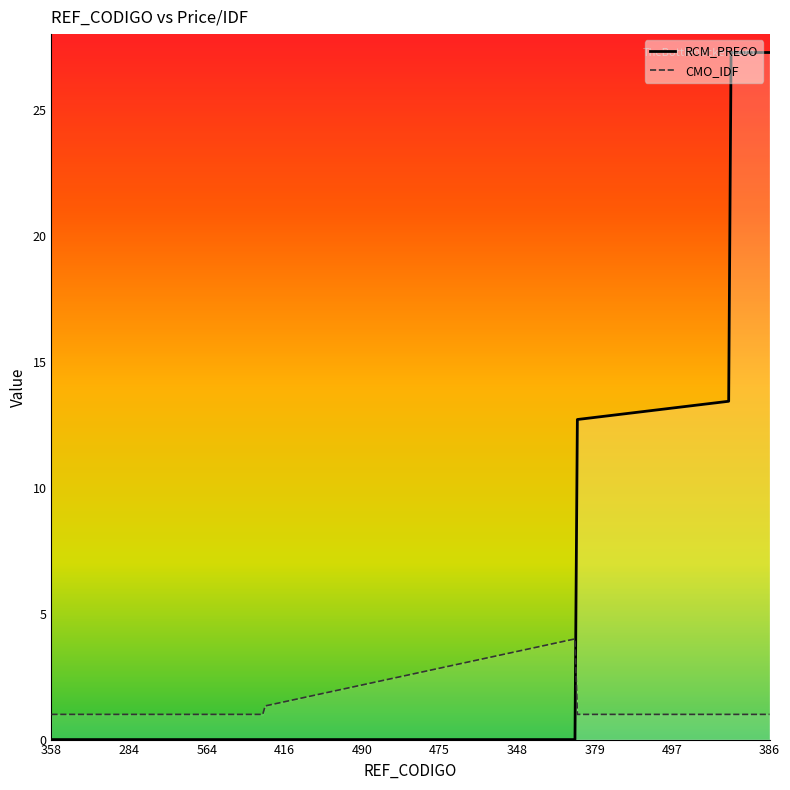

What is the maximum value shown in the chart?

27.3